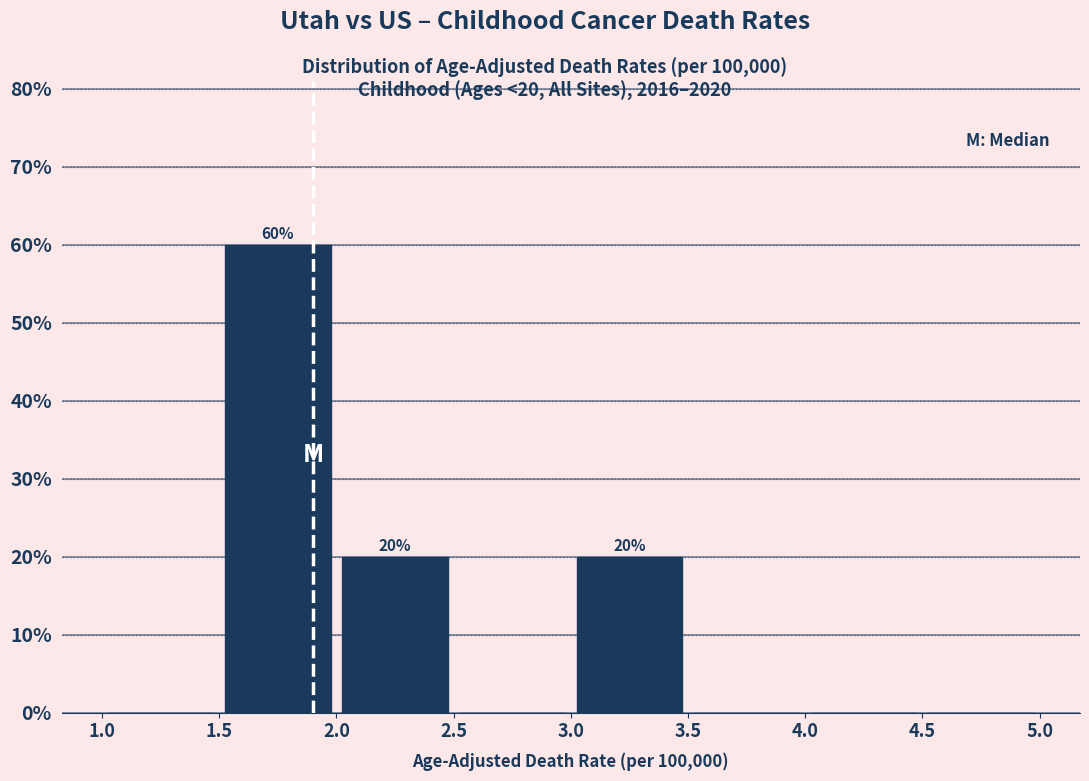

Over which range of the x-axis is the bar tallest?

1.5 to 2.0